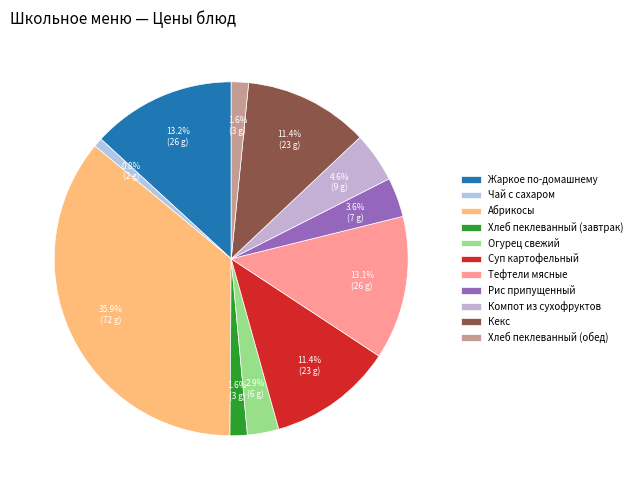

True or false: Абрикосы accounts for 42% of the total.

False